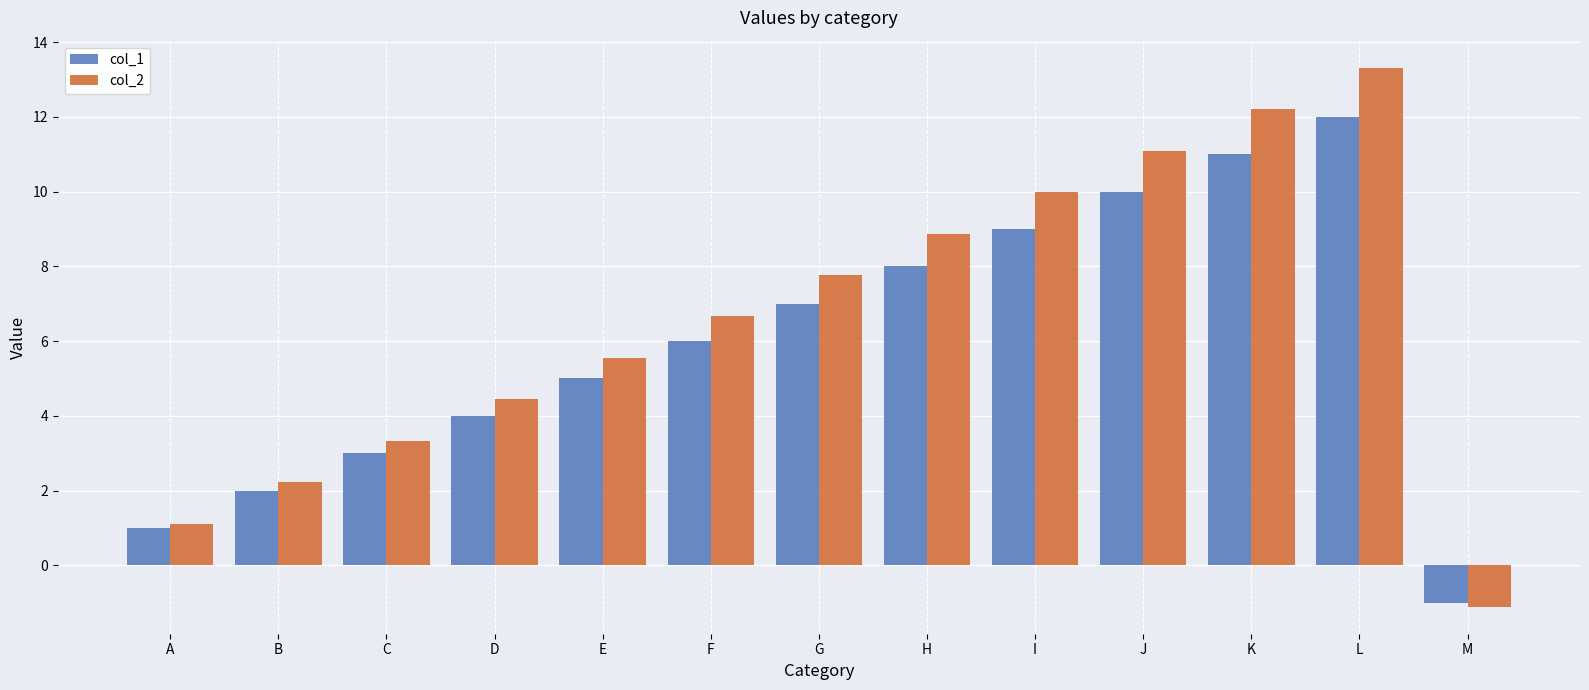

What is the sum of all col_1 values?

77.0